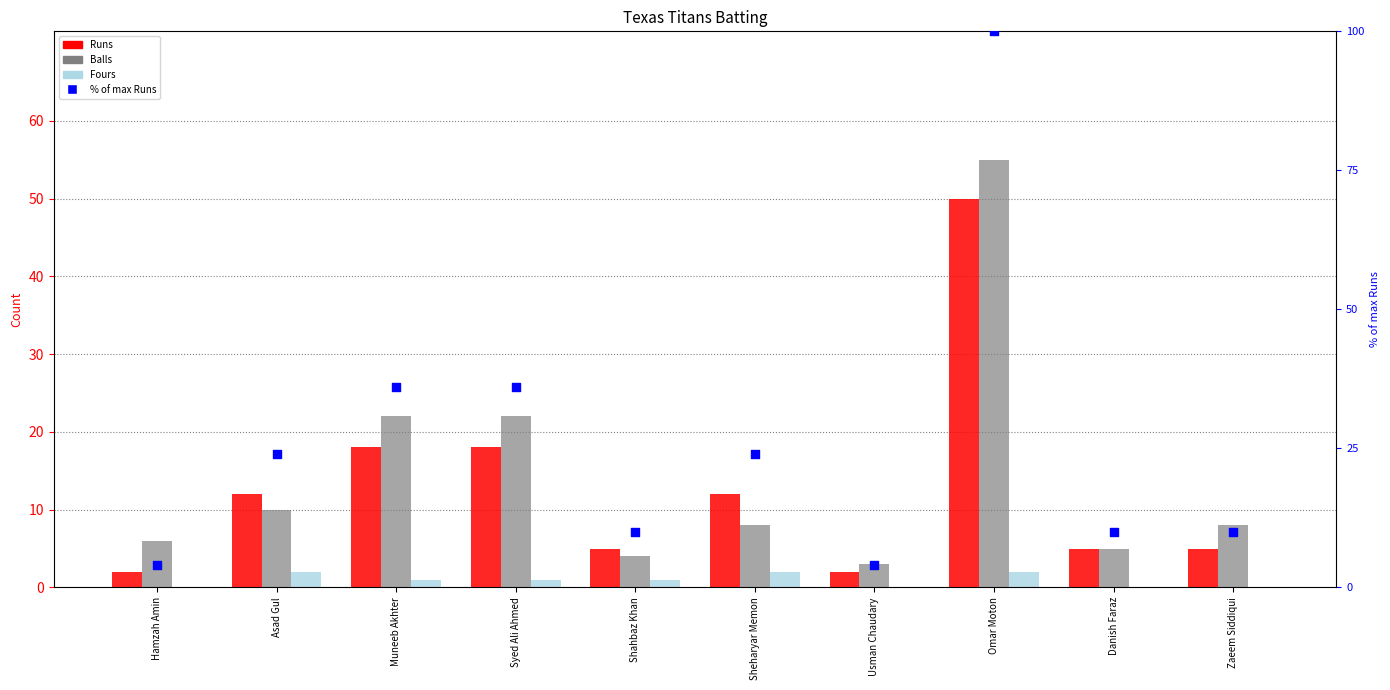

At how many categories does at least one series exceed 4?

9